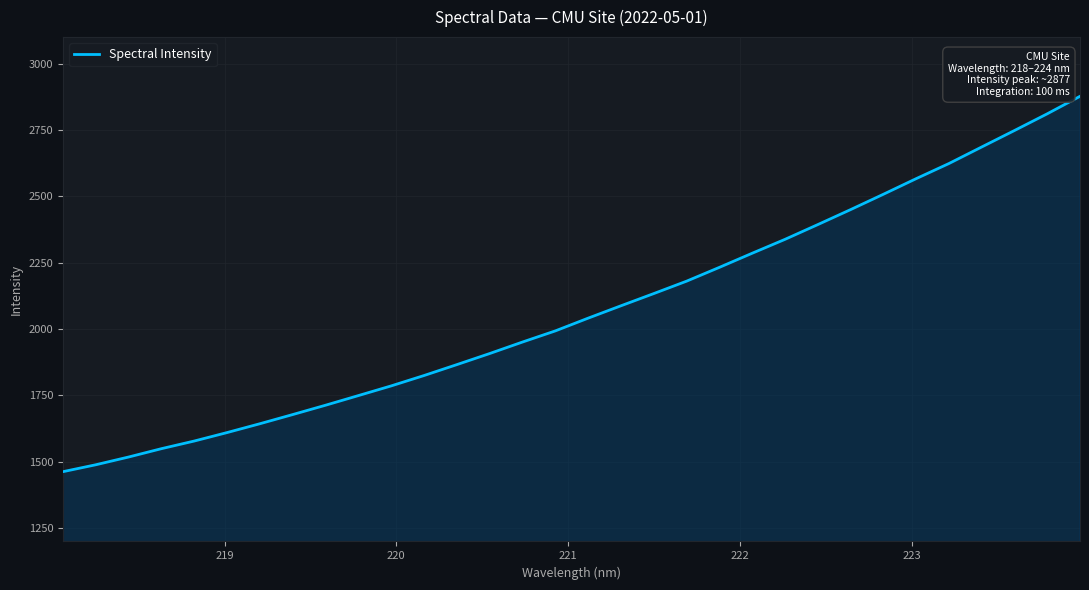

What is the smallest value displayed?

1462.9